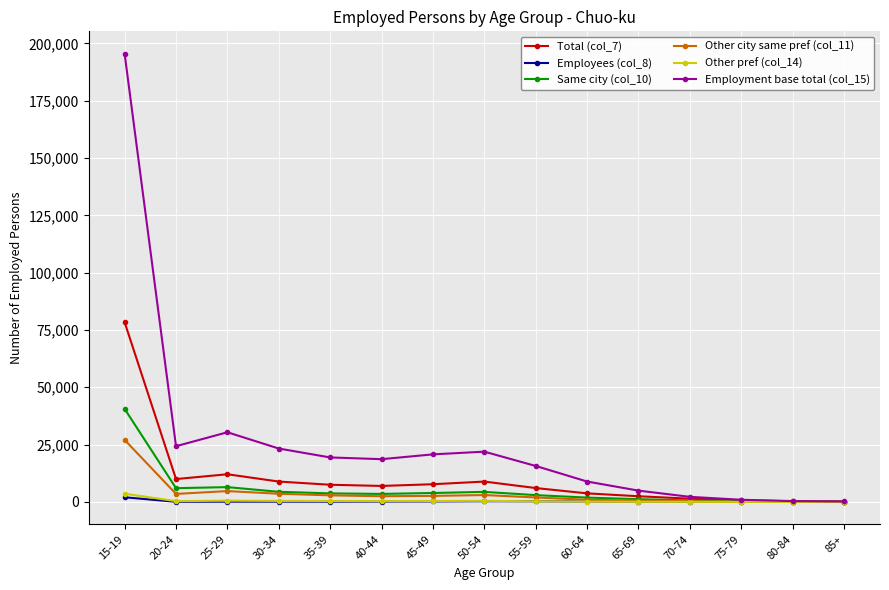

What is the average value of the Other pref (col_14) series?

476